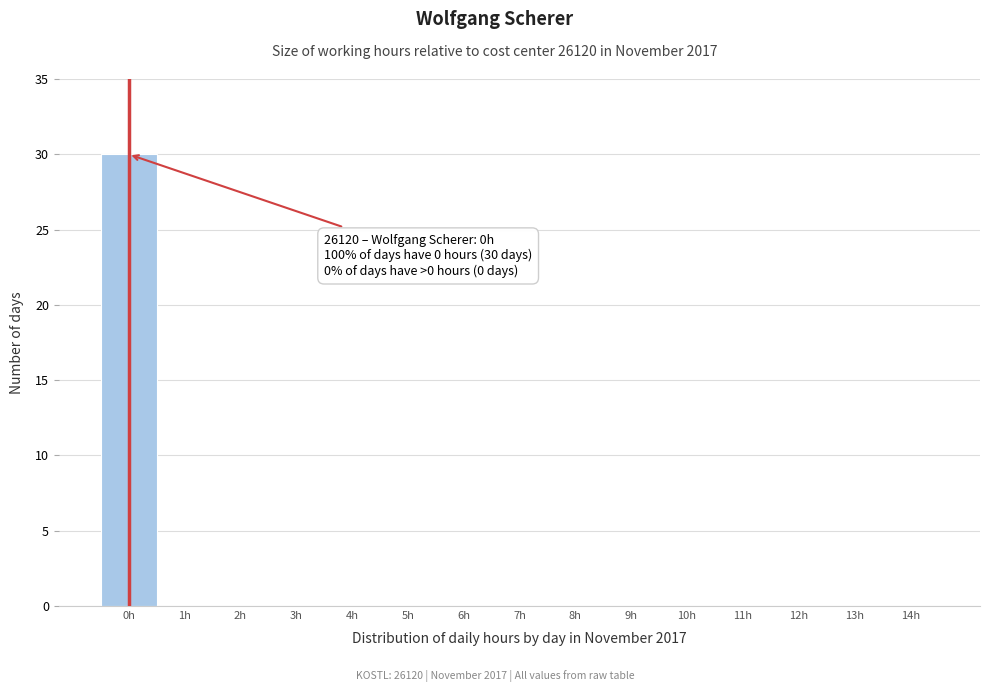

Reading right to left, list all the values displayed in this chart.

14h=0	13h=0	12h=0	11h=0	10h=0	9h=0	8h=0	7h=0	6h=0	5h=0	4h=0	3h=0	2h=0	1h=0	0h=30